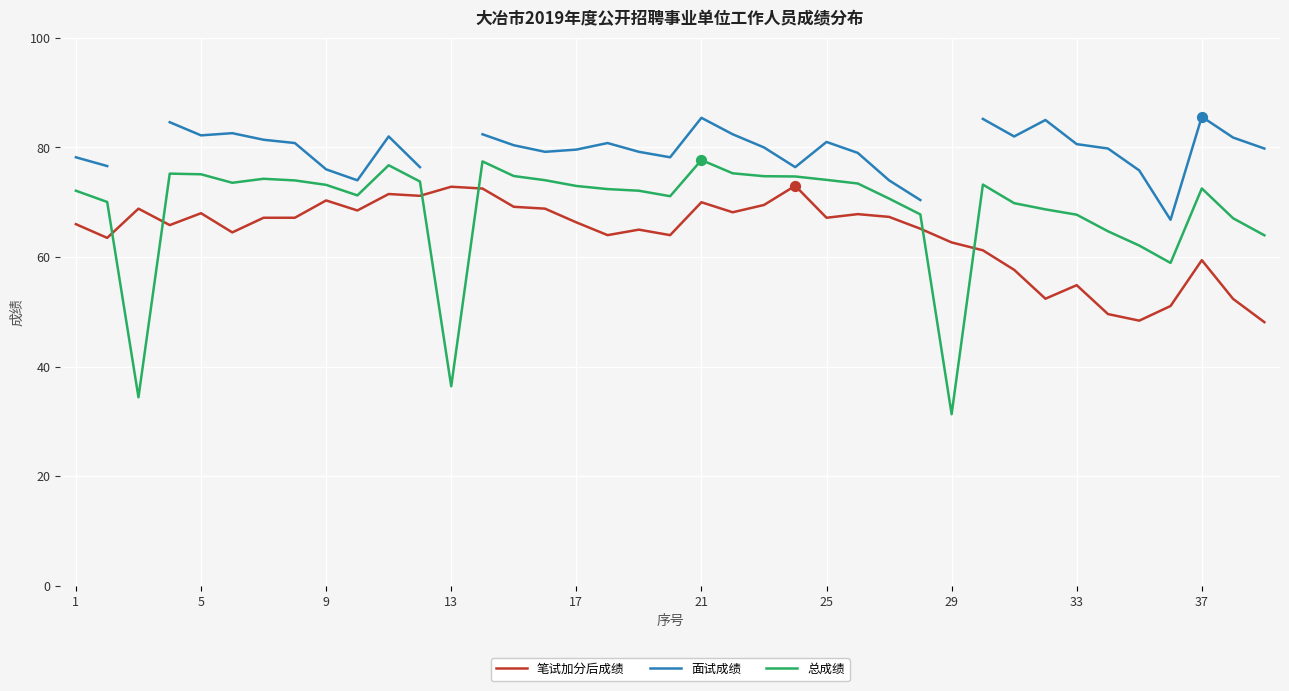

Which series contains the highest Y value?

面试成绩